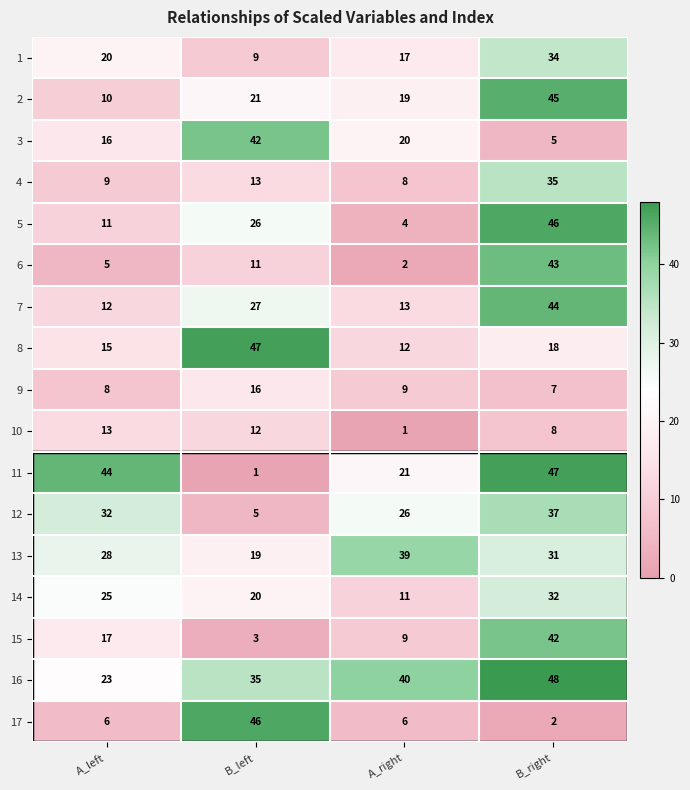

Which category has the highest value in the 9 series?

B_left